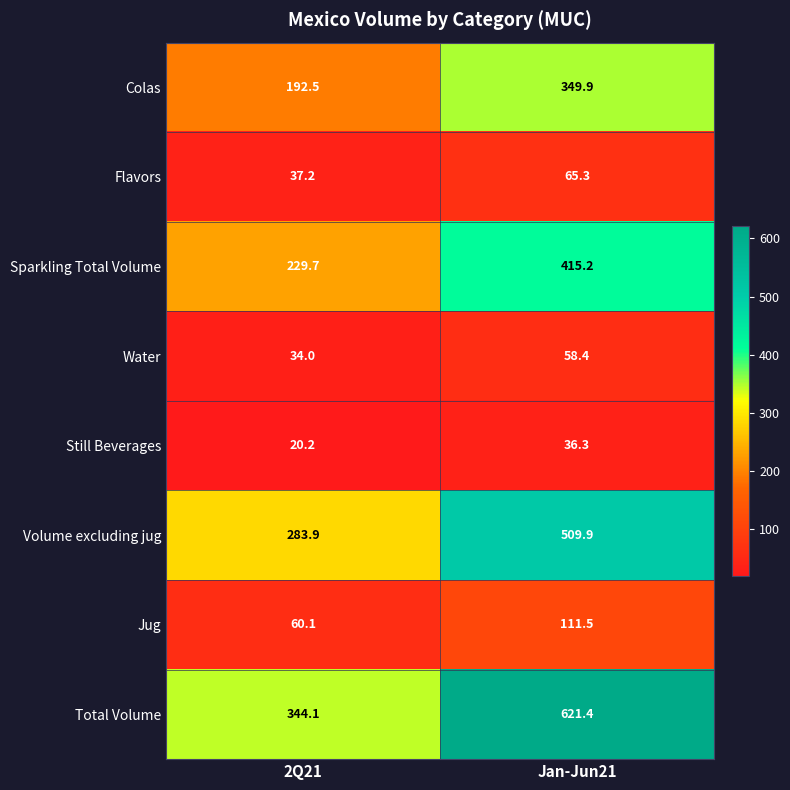

What is the difference between the maximum and minimum values in the Volume excluding jug series?

226.0